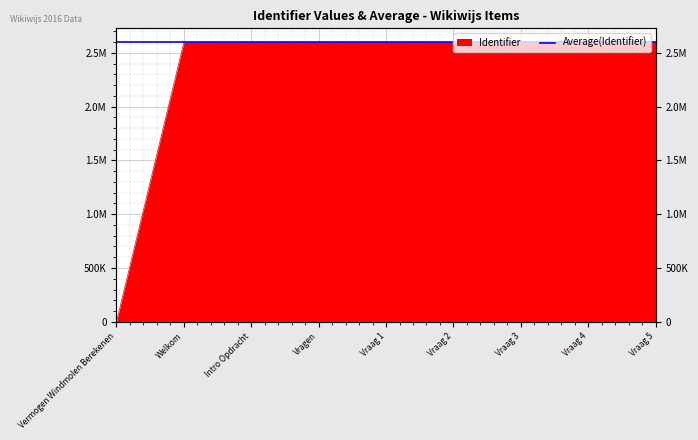

Between Vraag 4 and Vraag 5, which is larger?

Vraag 5